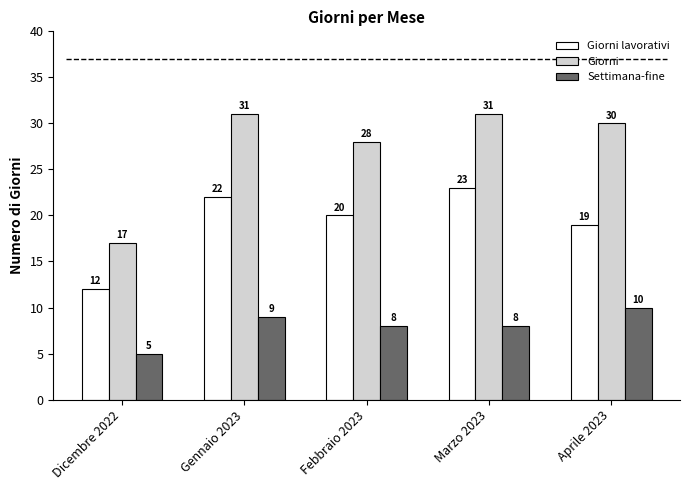

What is the spread (max minus min) of values at Gennaio 2023?

22